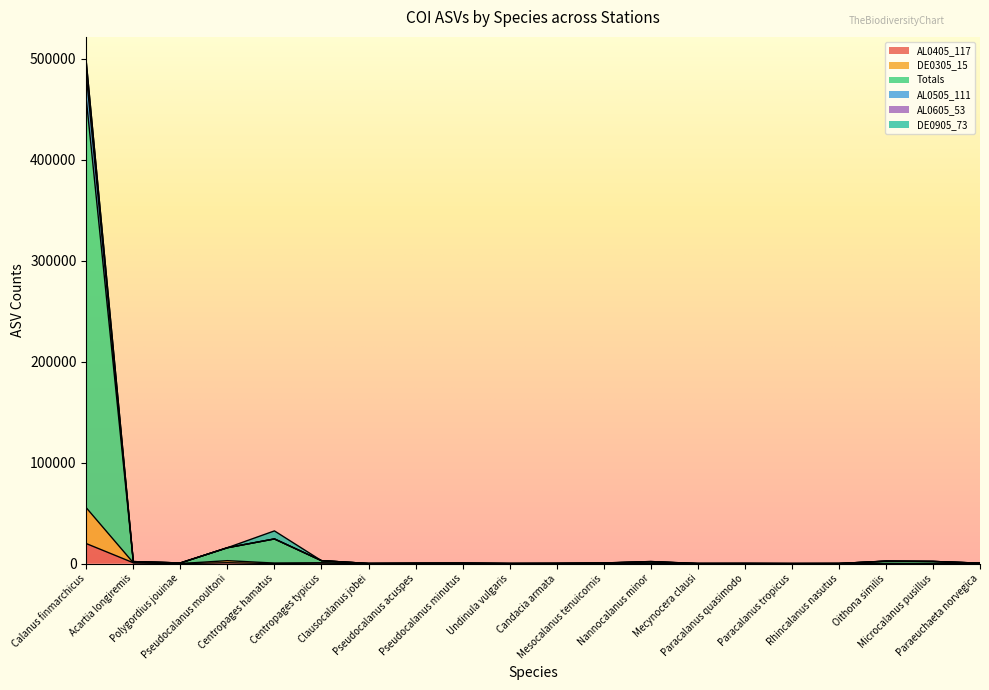

Is it true that Totals equals 323 at Candacia armata?

False